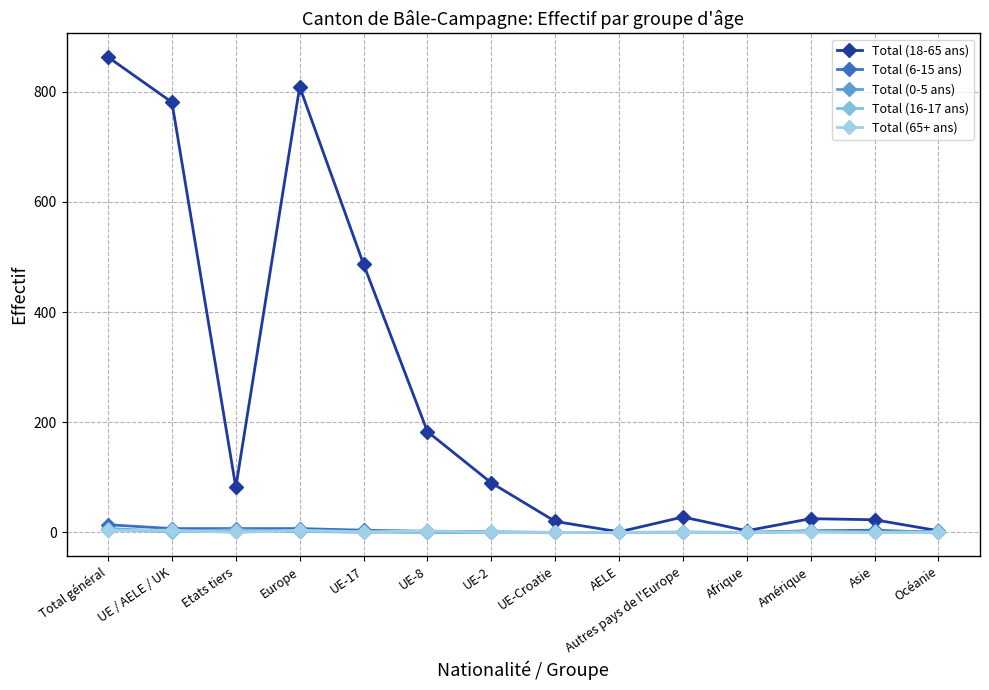

How many lines are shown in the chart?

5